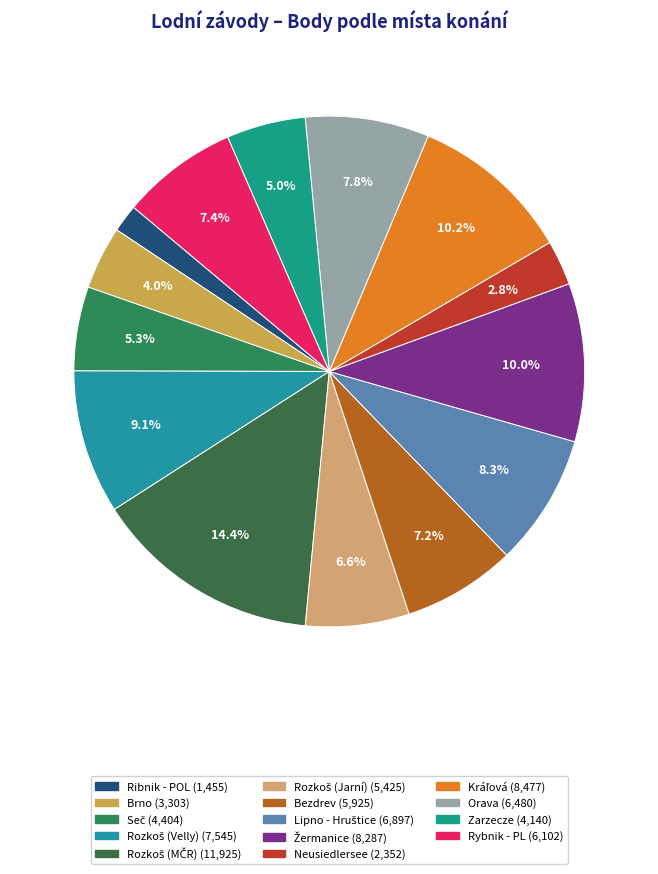

Between Rozkoš (Jarní) and Brno, which is larger?

Rozkoš (Jarní)